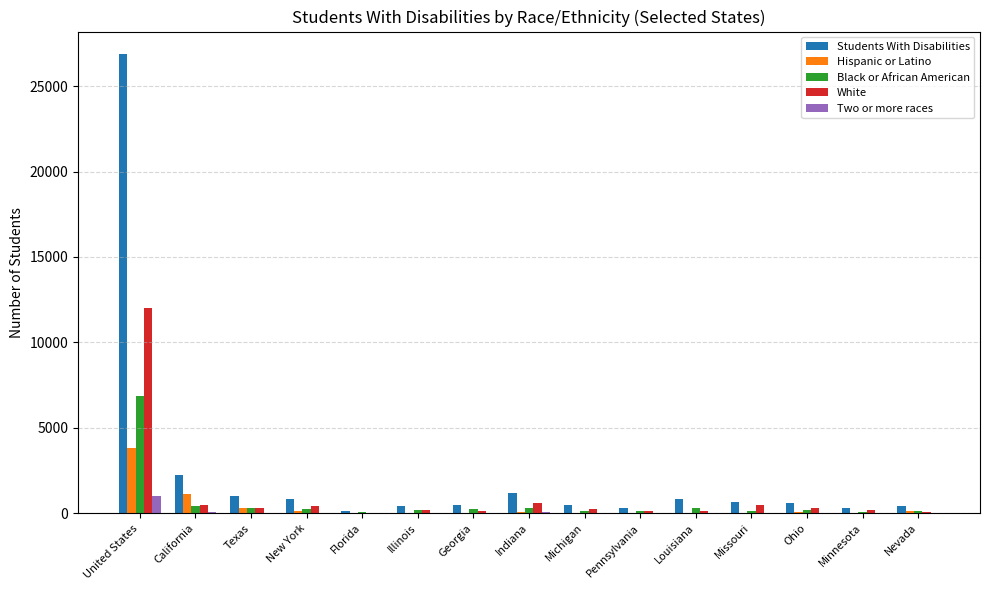

At which category does the chart reach its peak across all series?

United States